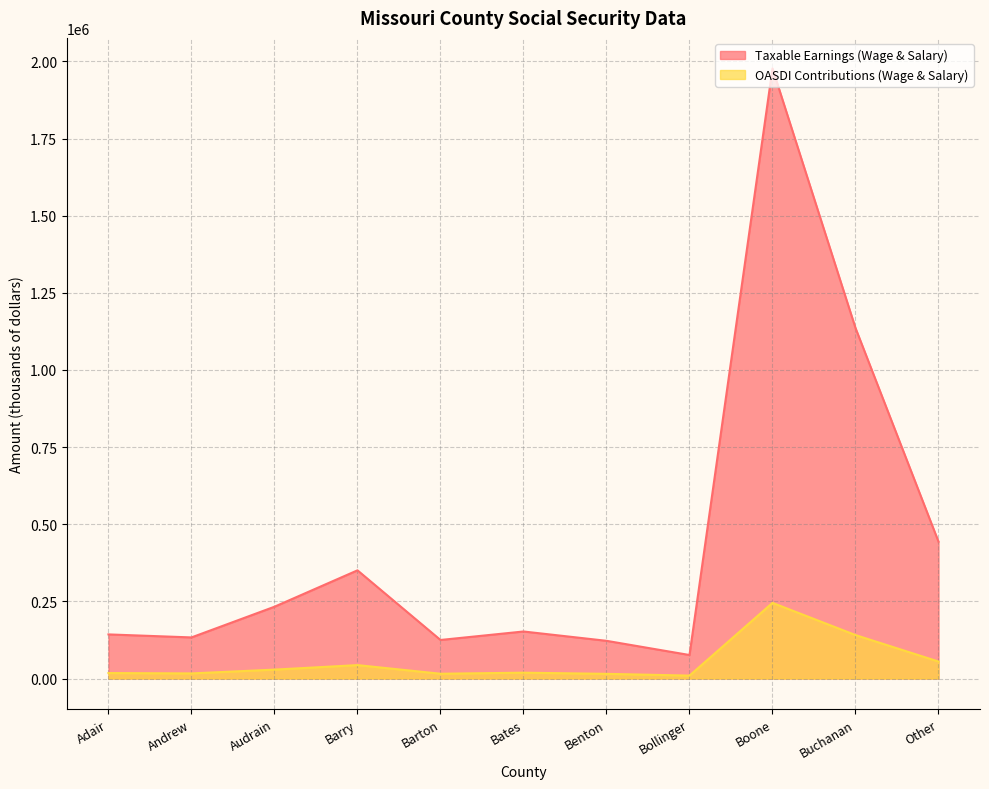

The Taxable Earnings (Wage & Salary) series shows 124934 at Barton. True or false?

True